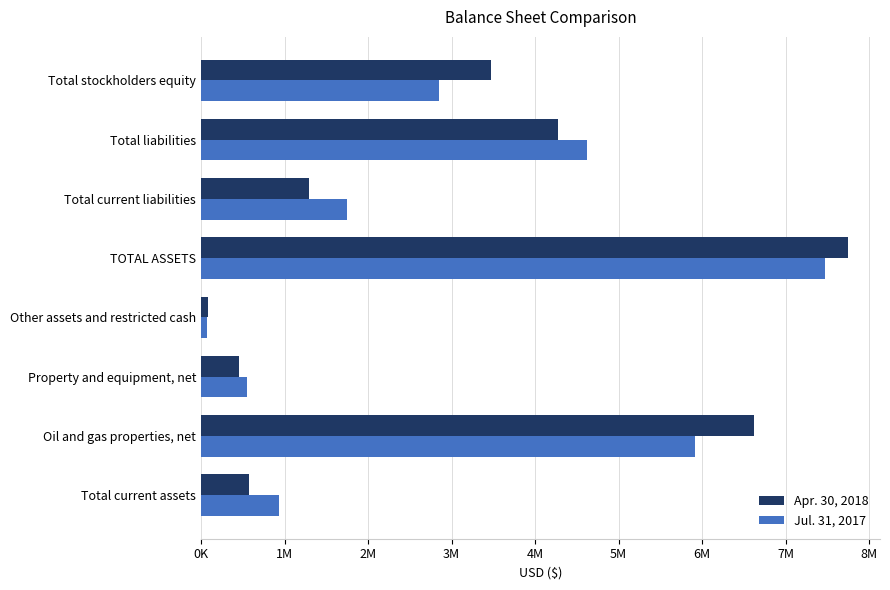

Which category has the lowest value across all series?

Other assets and restricted cash